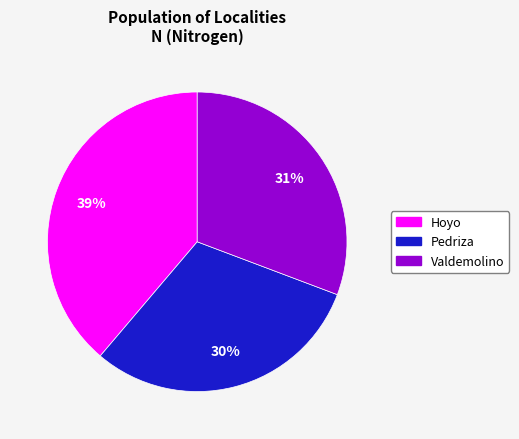

To the nearest percent, what is the average slice percentage?

33%